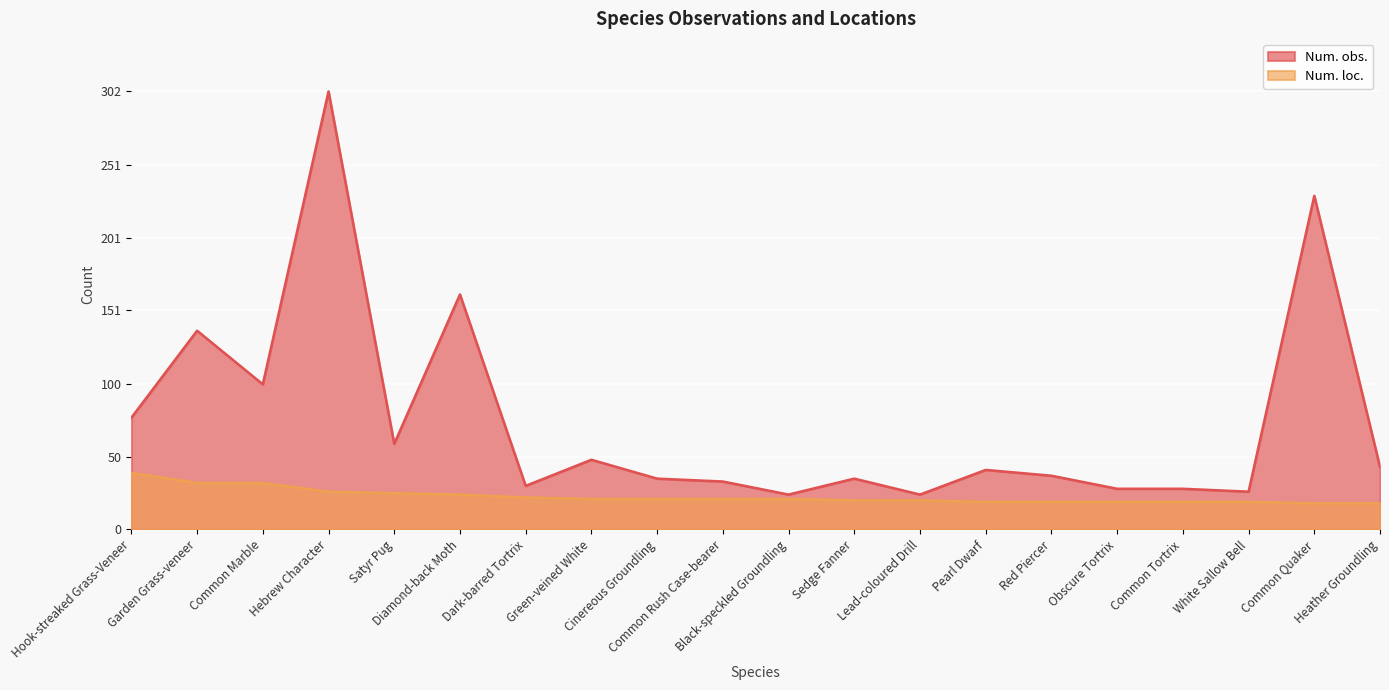

At Diamond-back Moth, list the series in order from smallest to largest.

Num. loc., Num. obs.